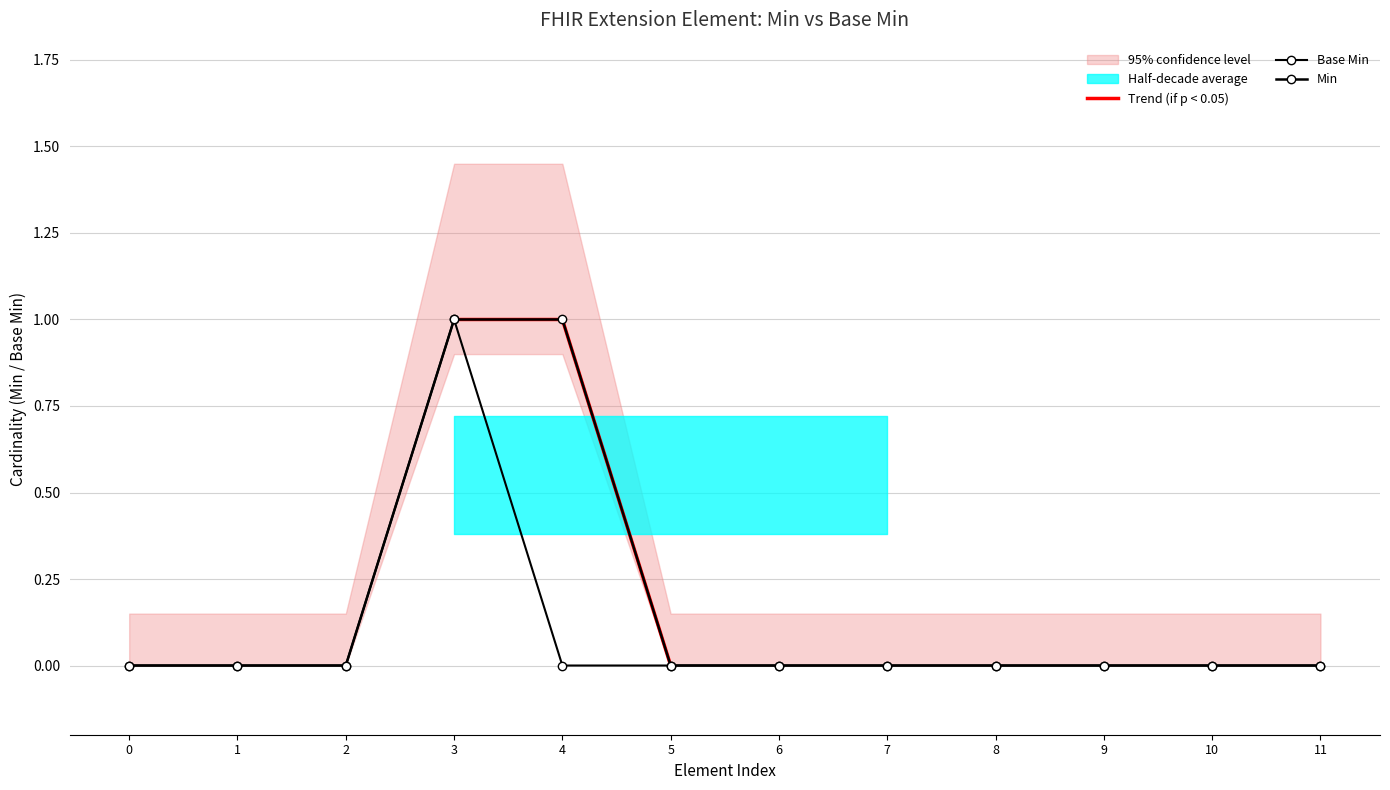

At how many categories does at least one series exceed 0?

2